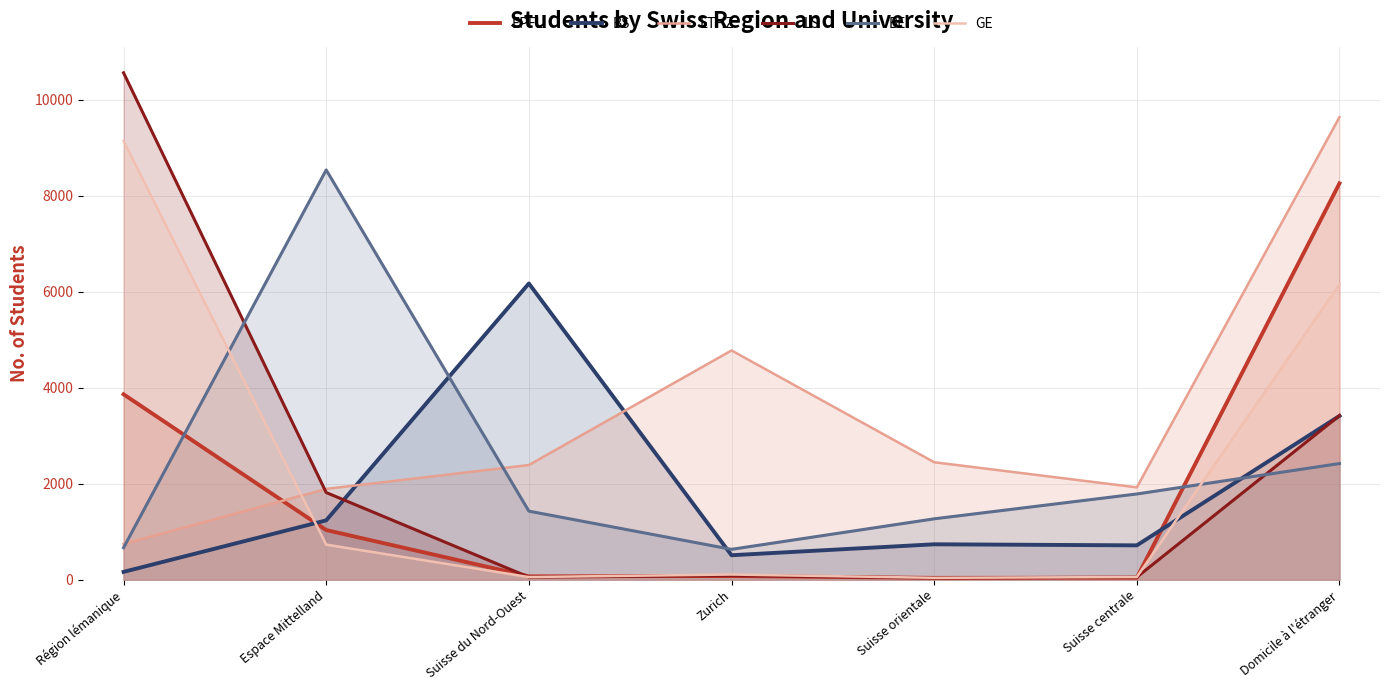

Which category has the lowest value across all series?

Suisse orientale